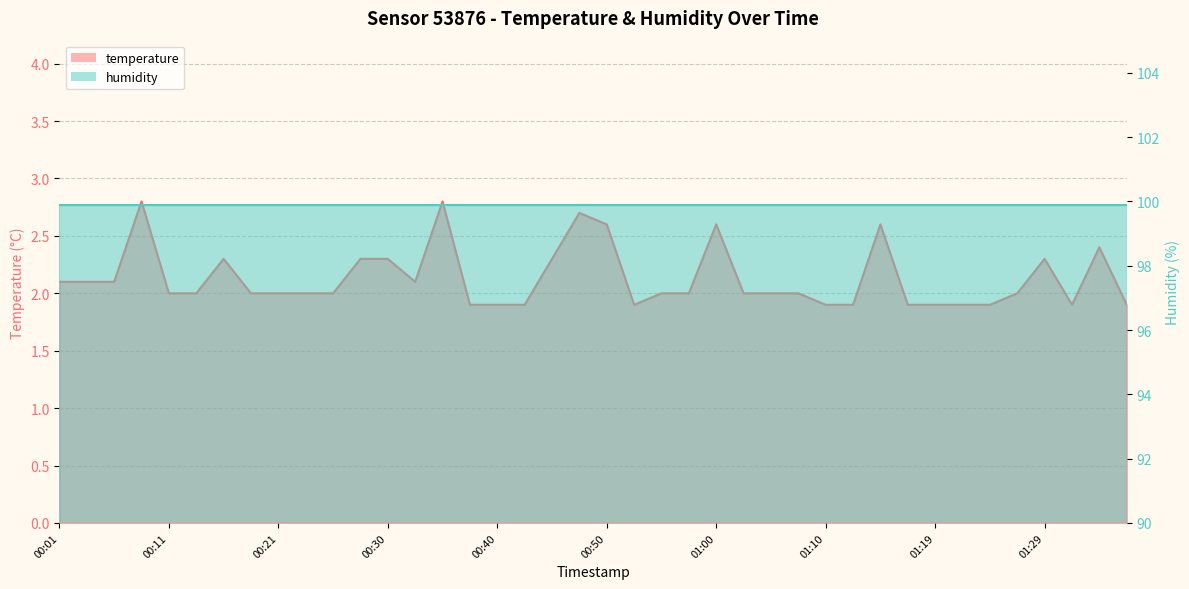

The value at 00:09 is 2.8. True or false?

True